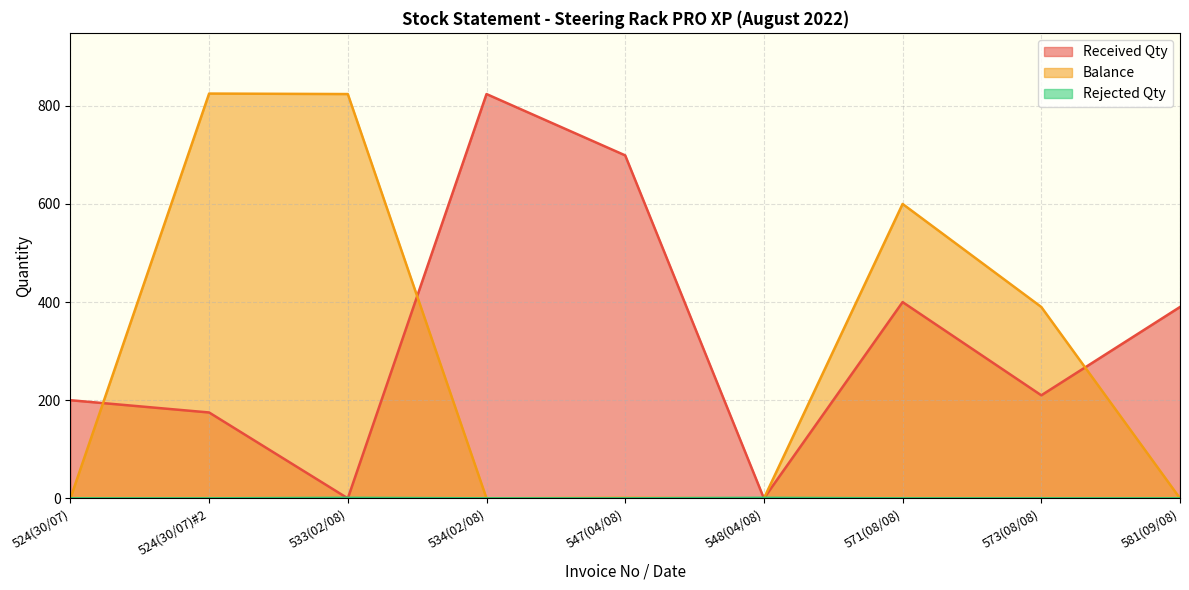

Reading right to left, transcribe all the data shown in this chart.

Received Qty: 581(09/08)=390	573(08/08)=210	571(08/08)=400	548(04/08)=0	547(04/08)=699	534(02/08)=824	533(02/08)=0	524(30/07)#2=175	524(30/07)=200
Balance: 581(09/08)=0	573(08/08)=390	571(08/08)=600	548(04/08)=0	547(04/08)=1	534(02/08)=0	533(02/08)=824	524(30/07)#2=825	524(30/07)=0
Rejected Qty: 581(09/08)=0	573(08/08)=0	571(08/08)=0	548(04/08)=1	547(04/08)=0	534(02/08)=0	533(02/08)=1	524(30/07)#2=0	524(30/07)=0